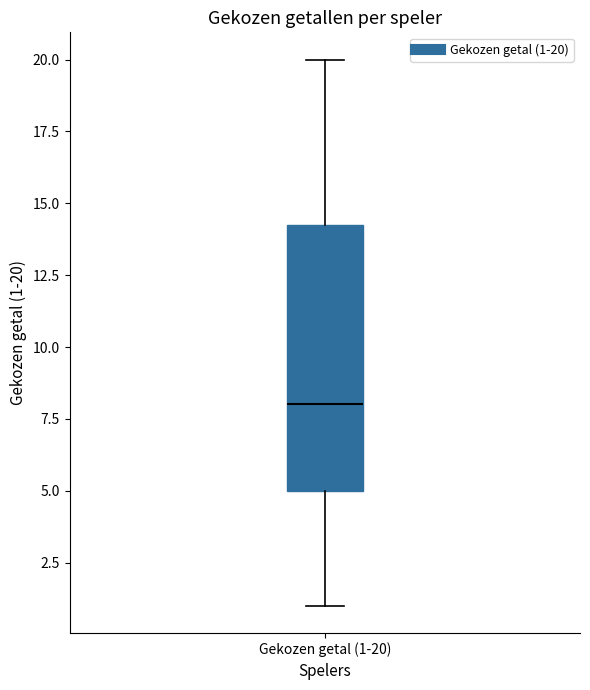

Read this box plot against the y-axis: the position of the median line, the range covered by the box, and the ends of both whiskers. The values are not printed on the chart, so give them approximately, as read against the axis.

median 8.0, box 5.0 to 14.5, whiskers 1.0 to 20.0